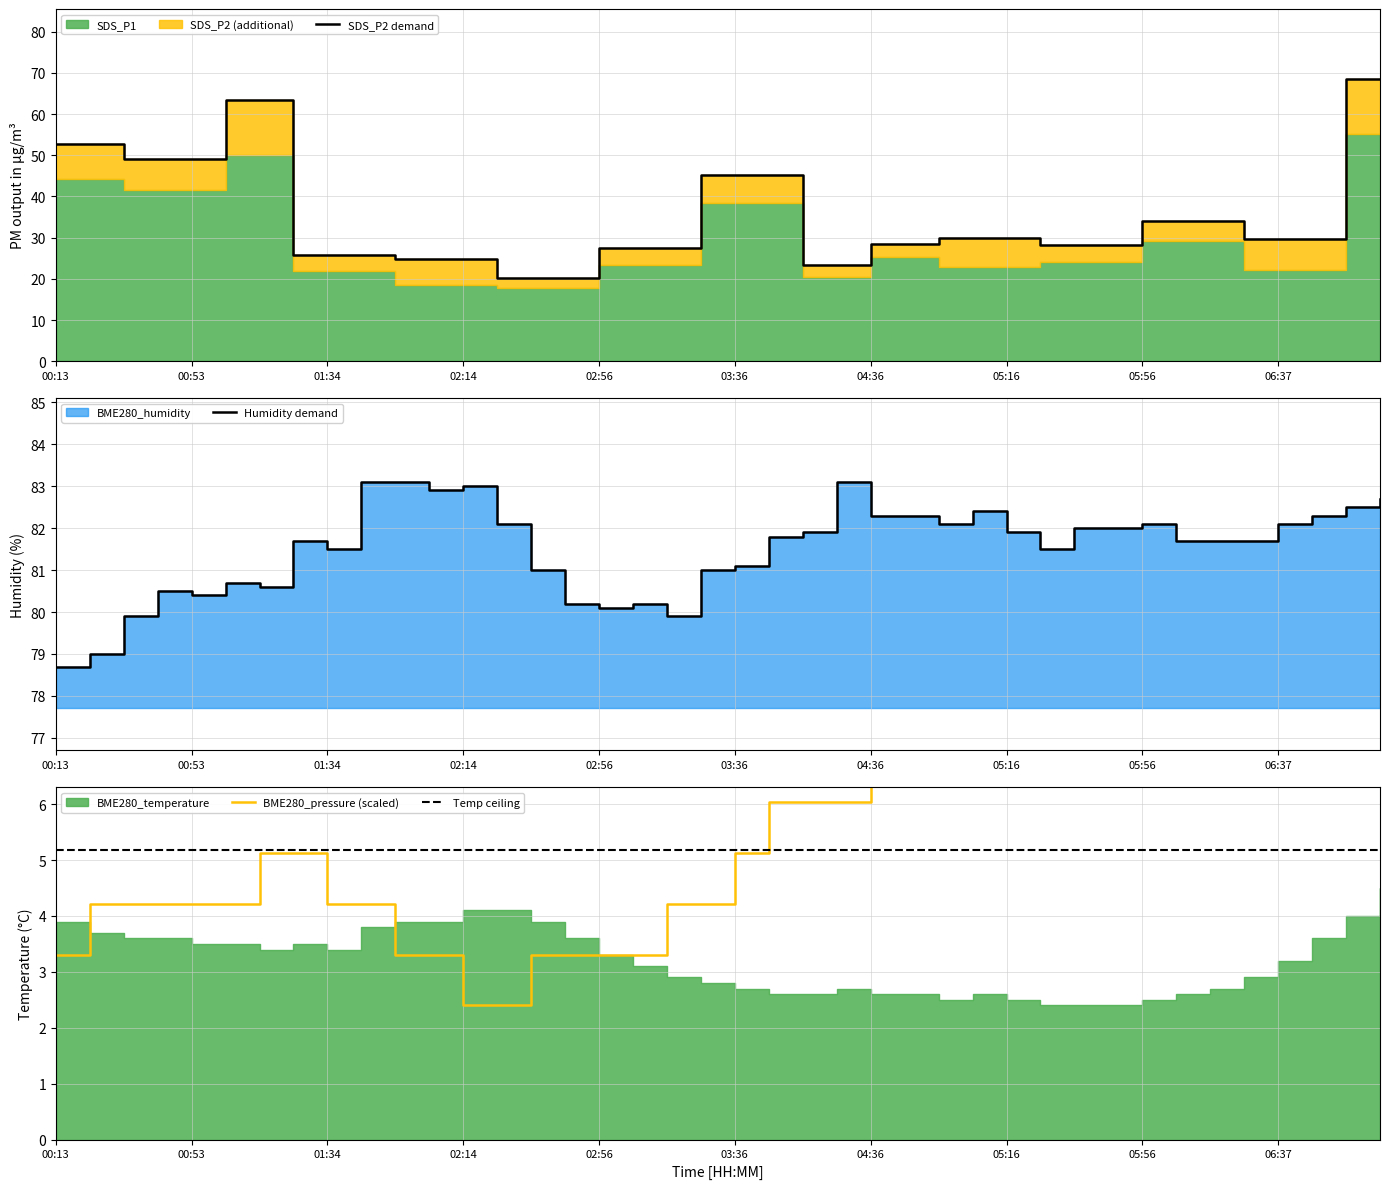

True or false: SDS_P2 demand and Temp ceiling intersect in this chart.

False